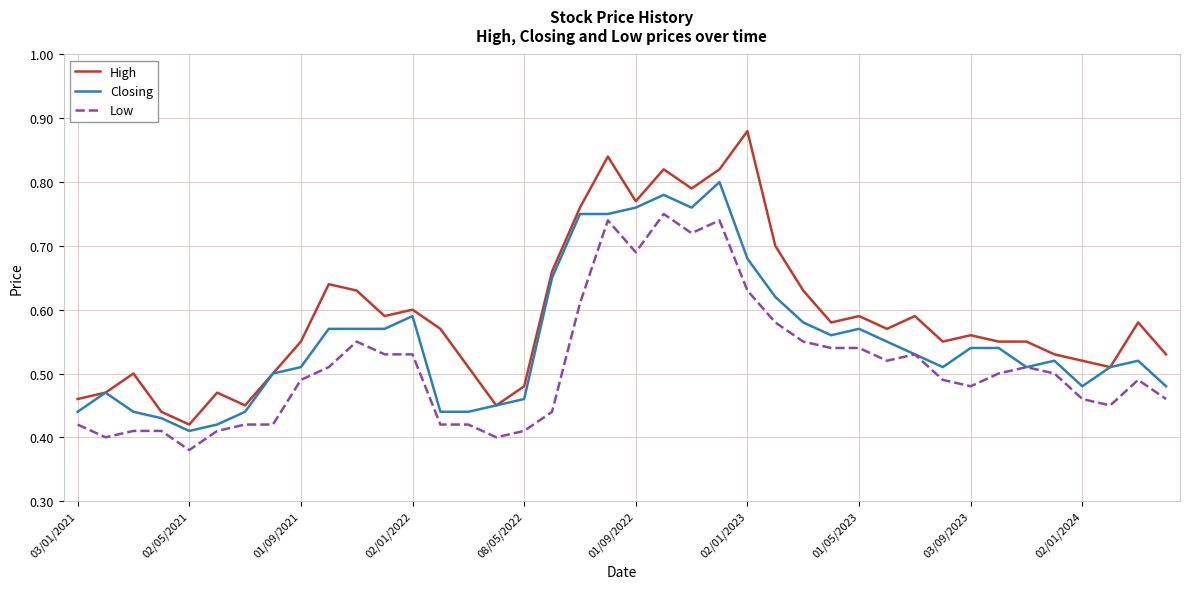

Which series has the widest spread of values?

High